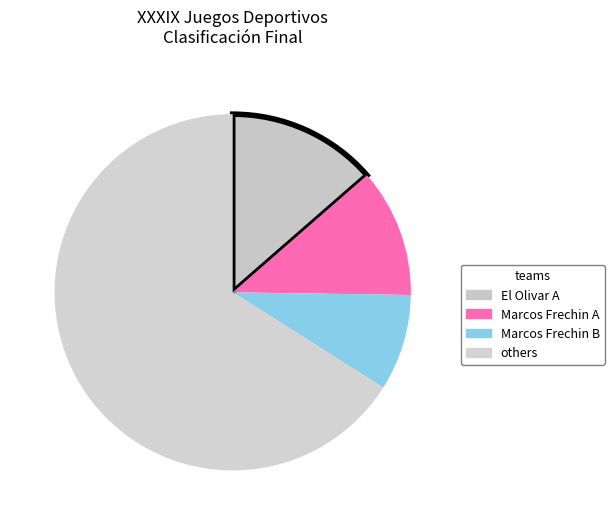

How many segments does this pie chart have?

4